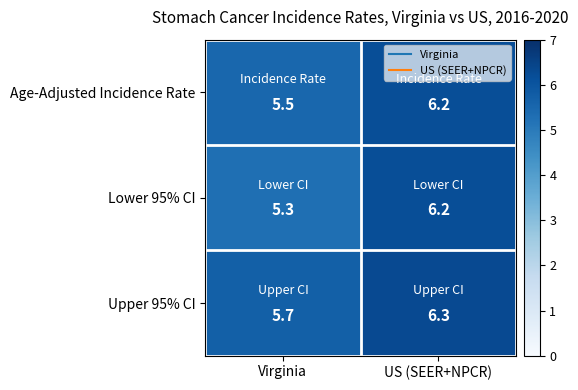

Reading left to right, list all the values displayed in this chart.

Age-Adjusted Incidence Rate: 5.5	6.2
Lower 95% CI: 5.3	6.2
Upper 95% CI: 5.7	6.3